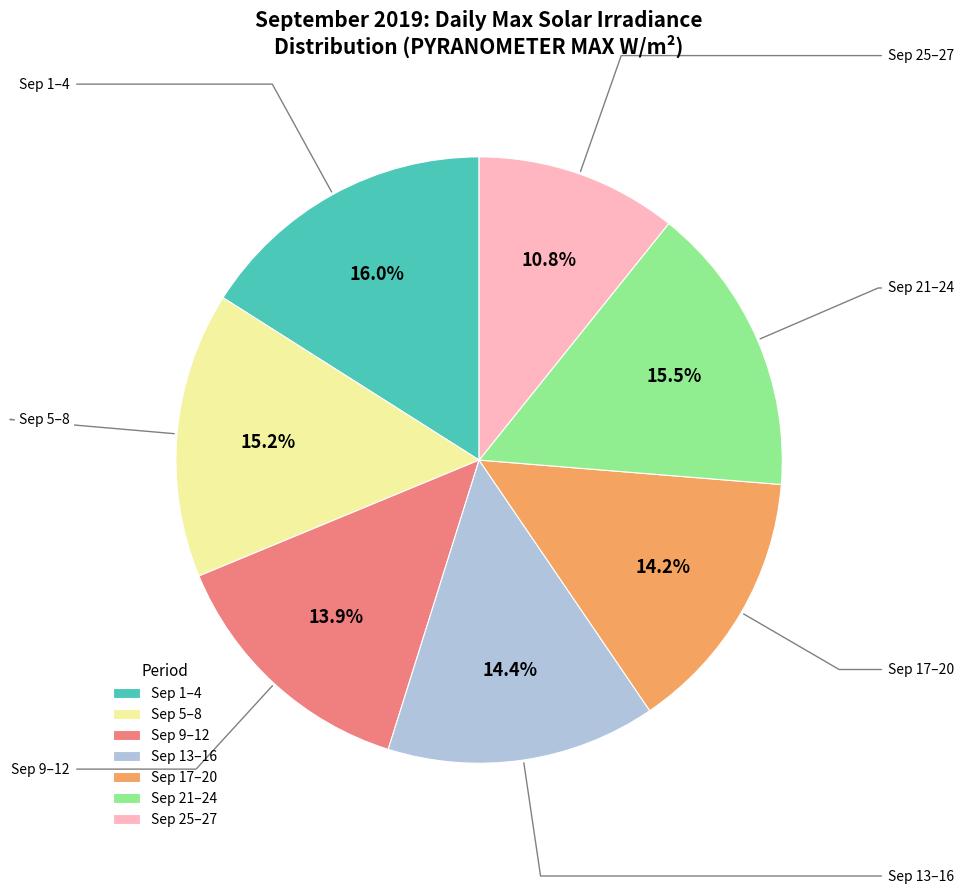

Which has a higher value, Sep 1–4 or Sep 5–8?

Sep 1–4